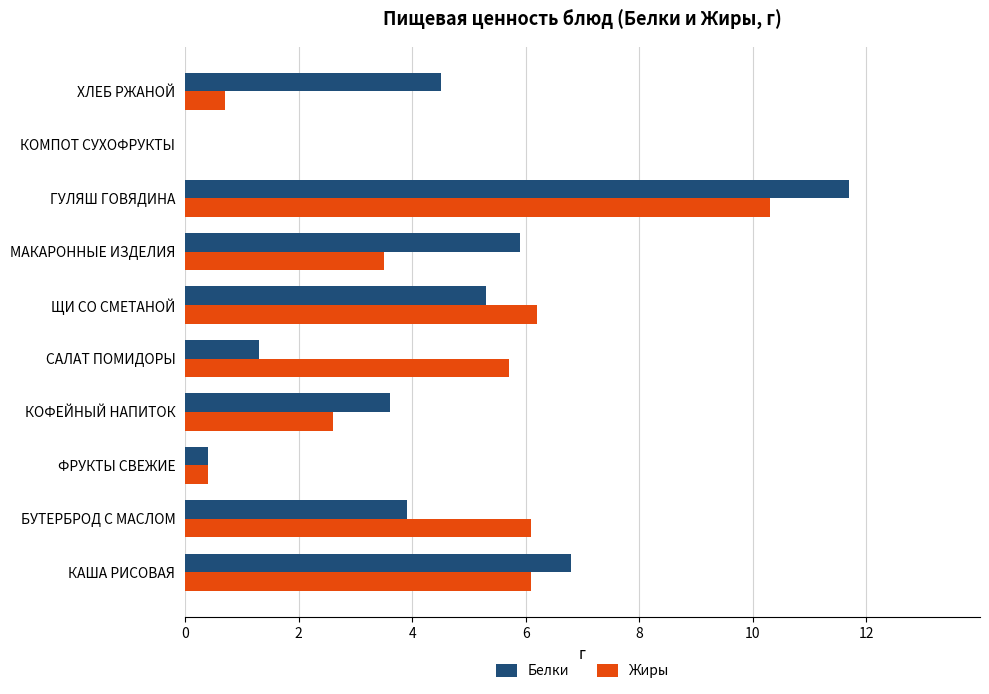

Which series changed the most between САЛАТ ПОМИДОРЫ and ЩИ СО СМЕТАНОЙ?

Белки